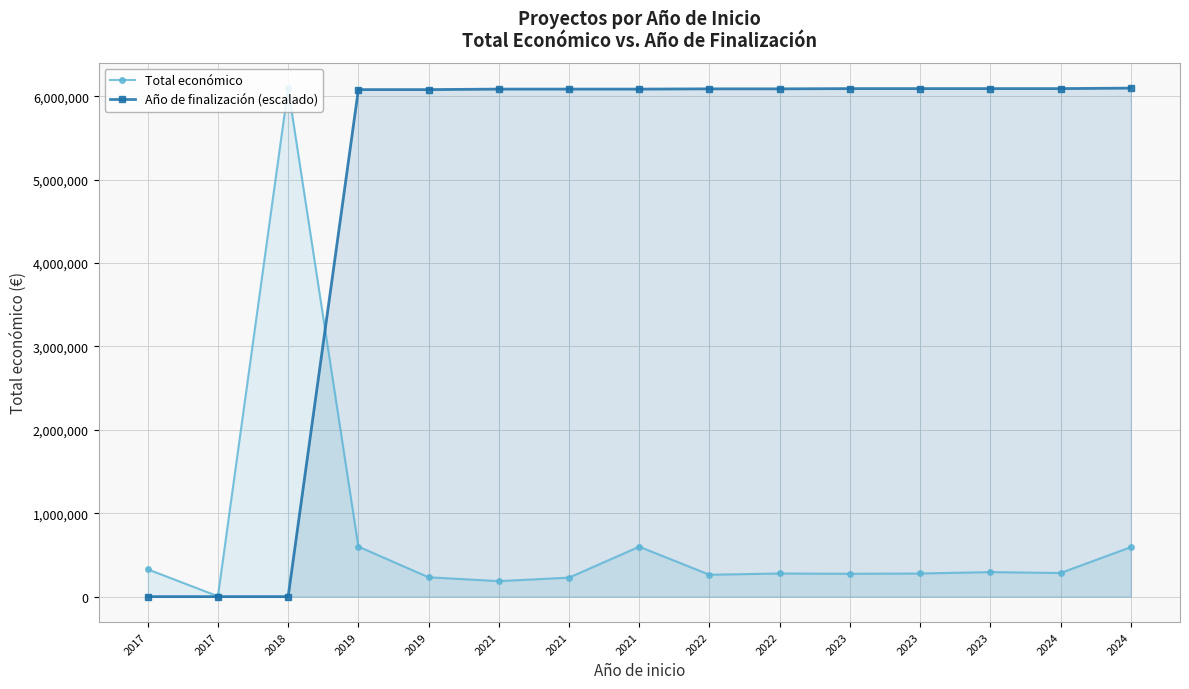

True or false: Año de finalización (escalado) has more than 0 points higher than both neighbors.

False